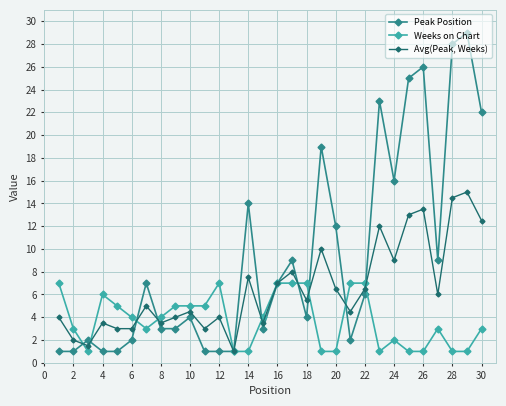

Rank the series by their maximum value, from highest to lowest.

Peak Position, Avg(Peak, Weeks), Weeks on Chart